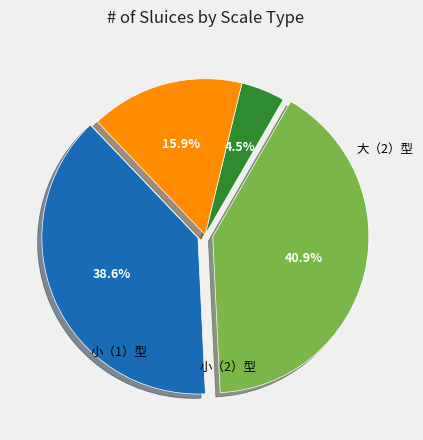

Does any single category account for the majority?

No